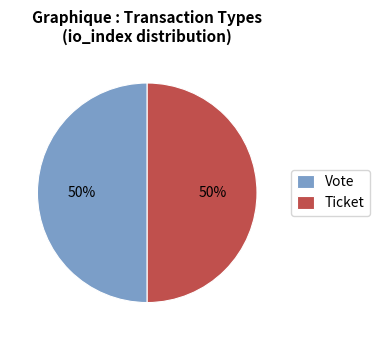

How many slices are in this pie chart?

2